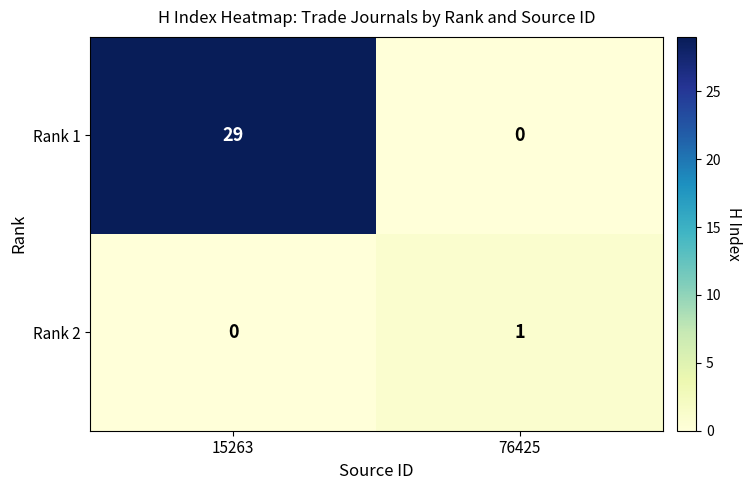

How many values in Rank 1 are above zero?

1